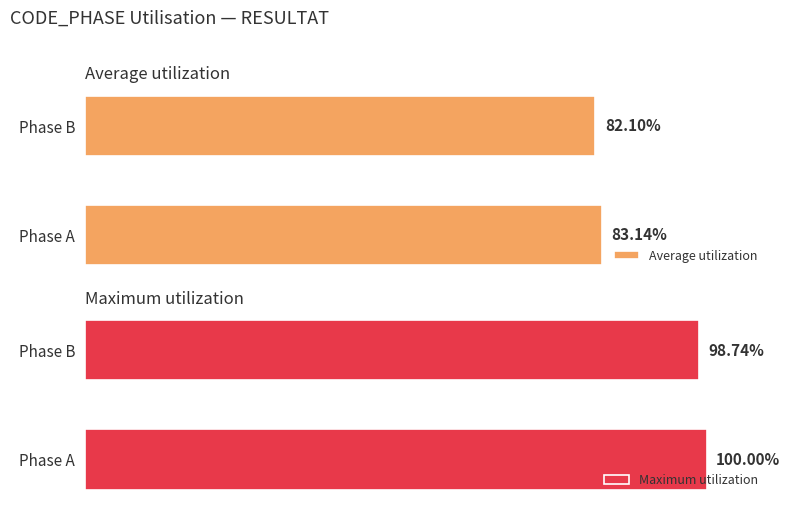

Reading right to left, list all the values displayed in this chart.

Average utilization: 82.1	83.1
Maximum utilization: 98.7	100.0